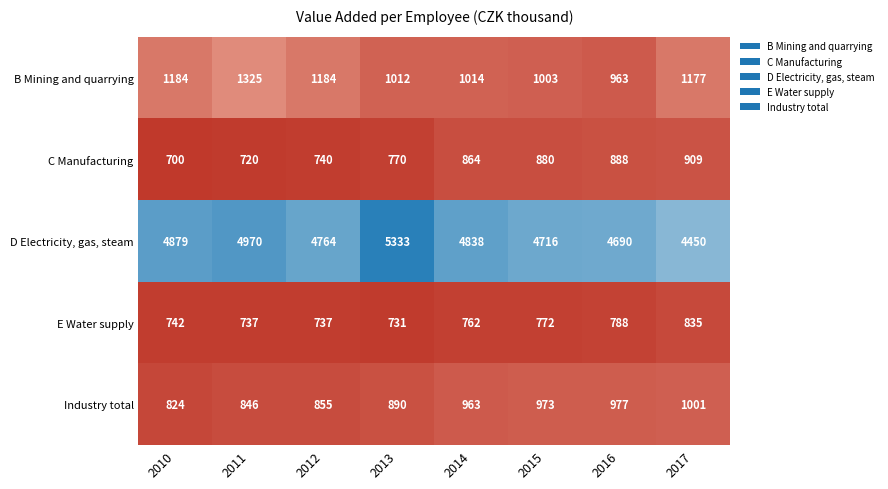

At which category is the sum across all series the highest?

2013